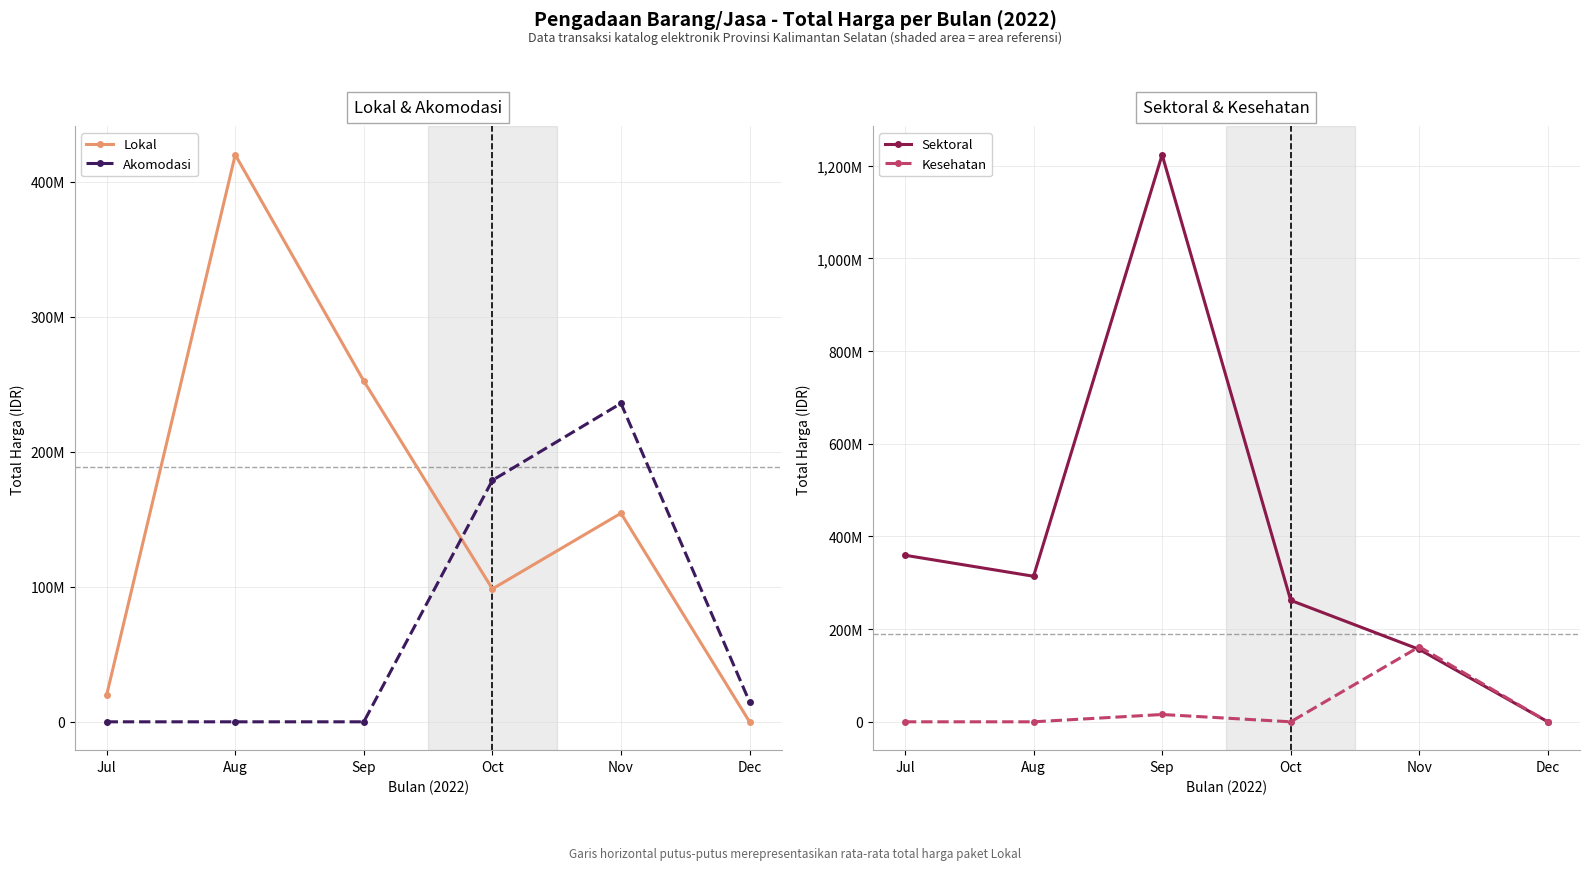

Reading right to left, transcribe all the data shown in this chart.

Lokal: 0	154523000	98471000	252477000	420075000	19950000
Akomodasi: 14750000	235920000	178920000	0	0	0
Sektoral: 0	156263750	262118150	1223682000	314121780	359500000
Kesehatan: 0	161996750	0	15787200	0	0